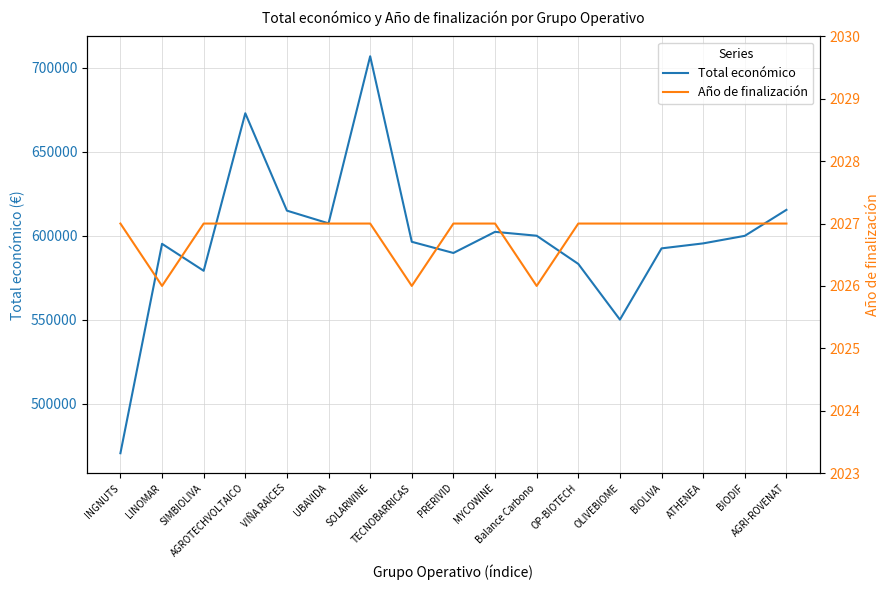

At ATHENEA, list the series in order from largest to smallest.

Total económico, Año de finalización